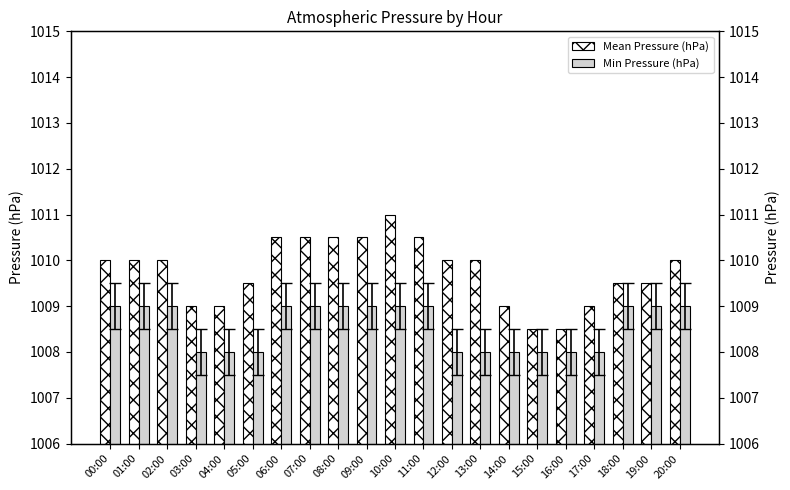

Which has a higher value, 09:00 or 13:00?

09:00